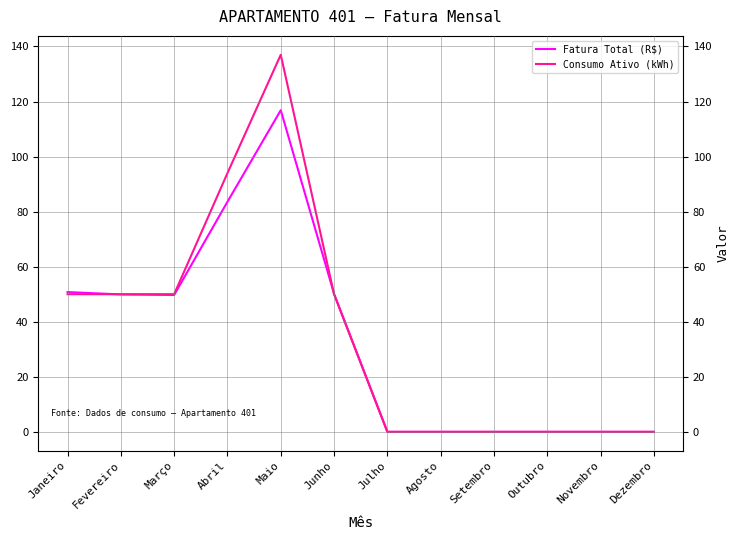

True or false: Consumo Ativo (kWh) has more than 0 points higher than both neighbors.

True